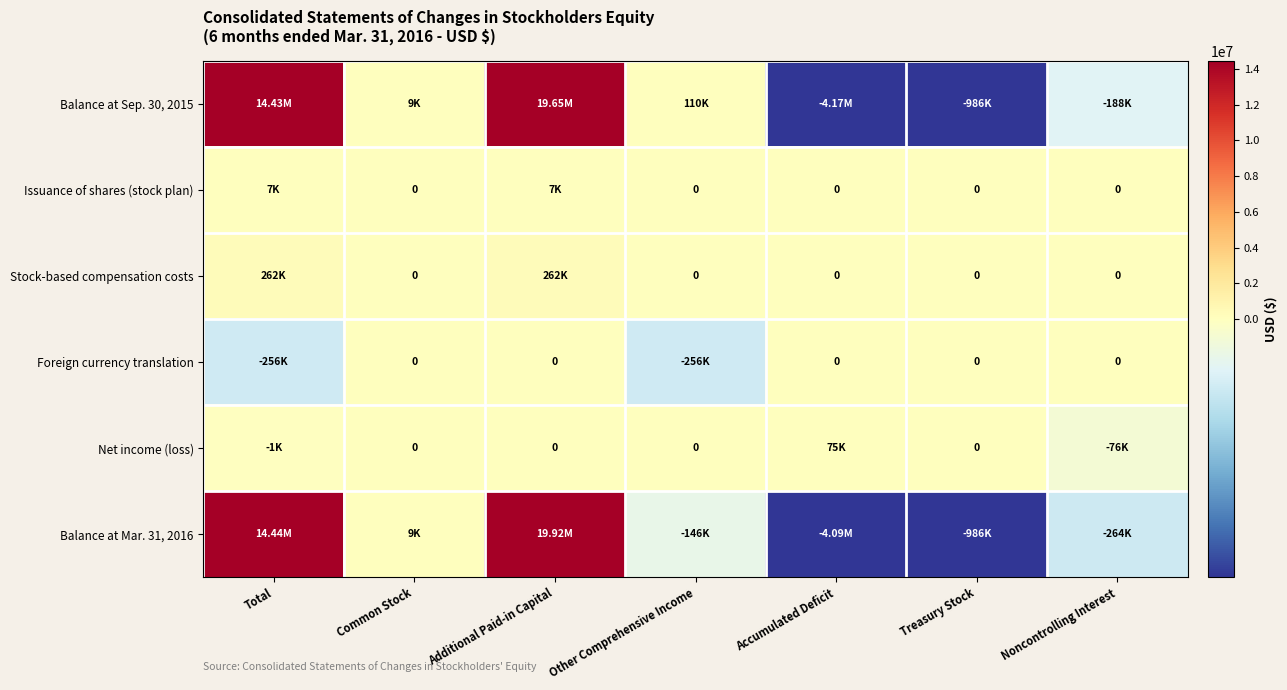

What is the difference between the Issuance of shares (stock plan) values at Additional Paid-in Capital and Other Comprehensive Income?

7000